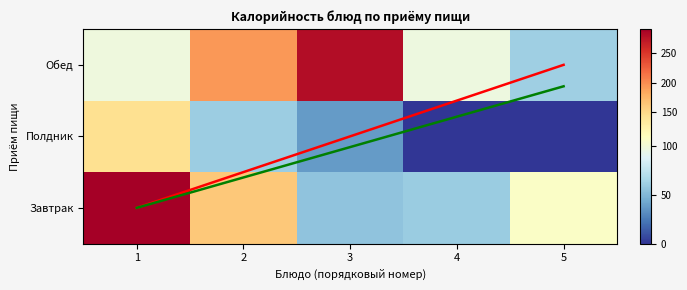

Where does the Завтрак series first go above 106?

1